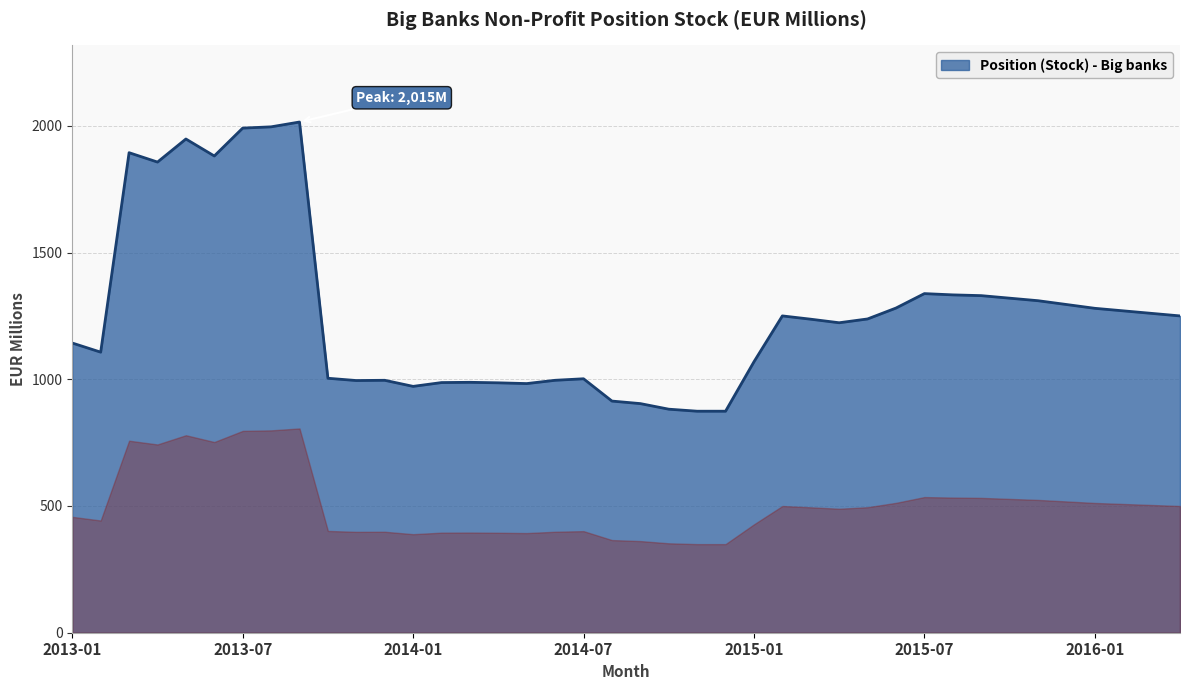

What is the minimum value shown in the chart?

874